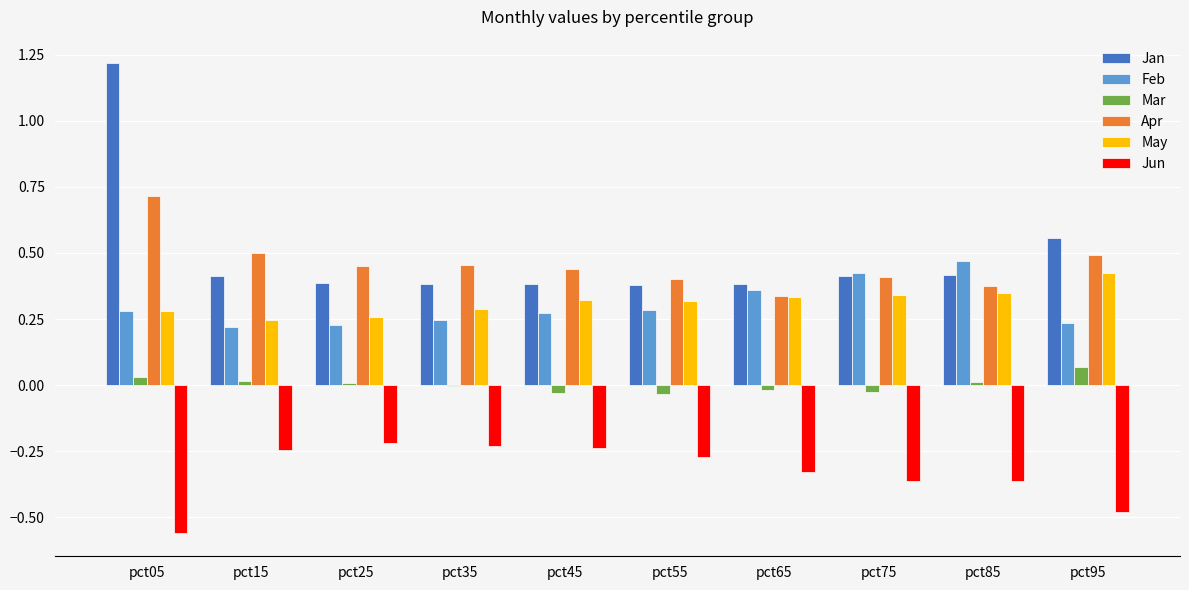

What is the maximum value shown in the chart?

1.2